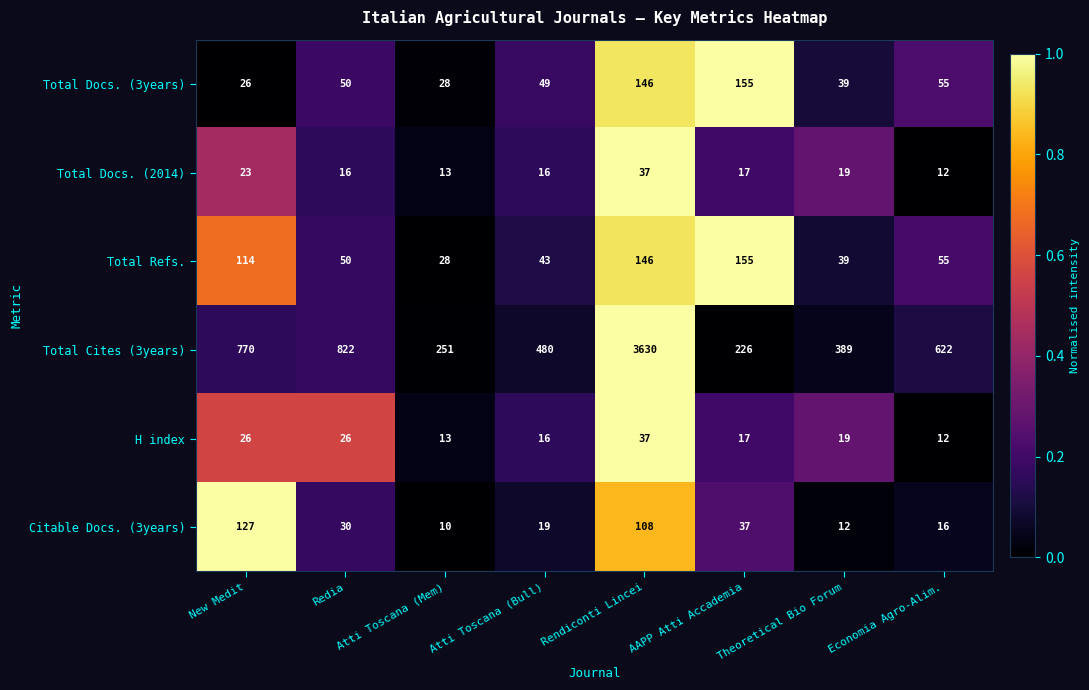

Which series changed the most between Atti Toscana (Mem) and Rendiconti Lincei?

Total Cites (3years)